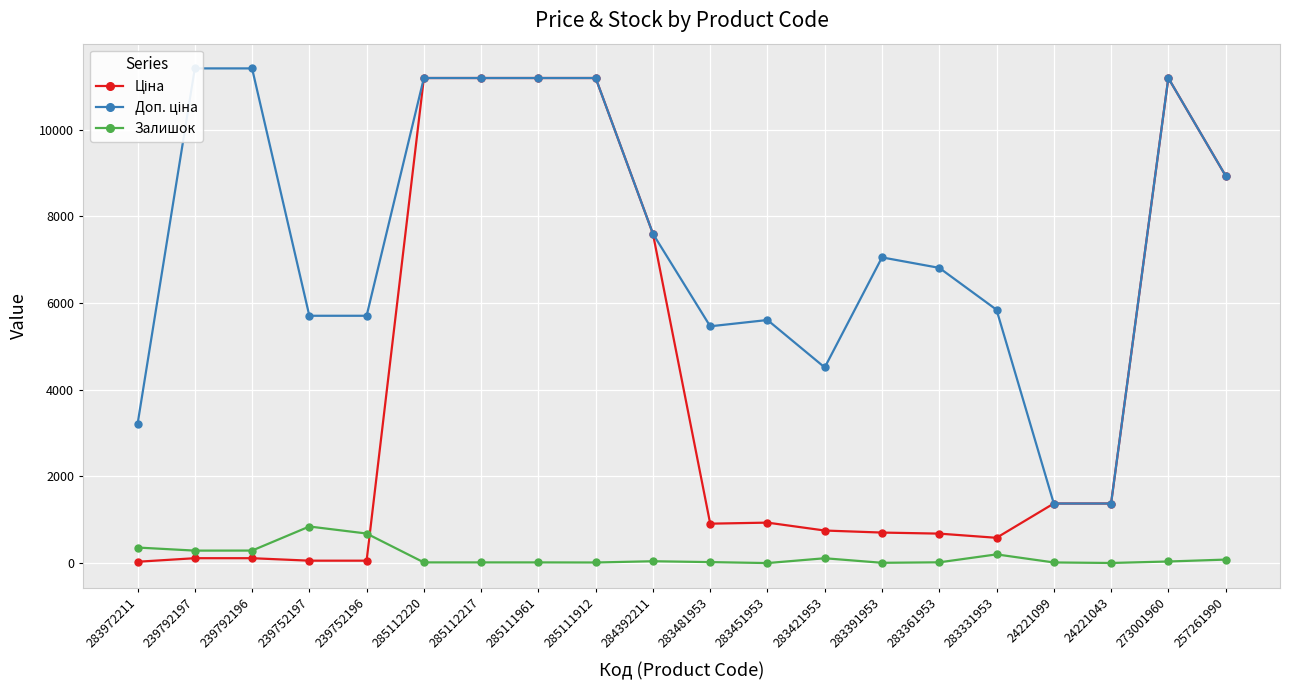

How many series are shown in this chart?

3